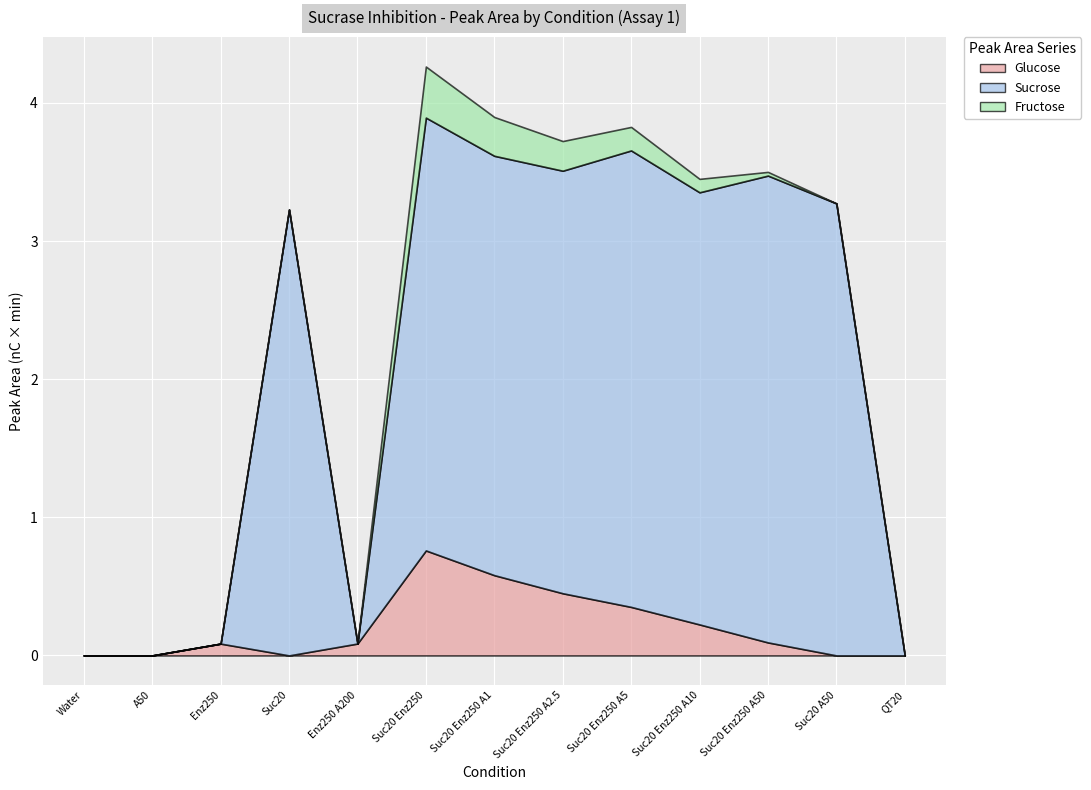

What is the label of the 8th point from the right?

Suc20 Enz250